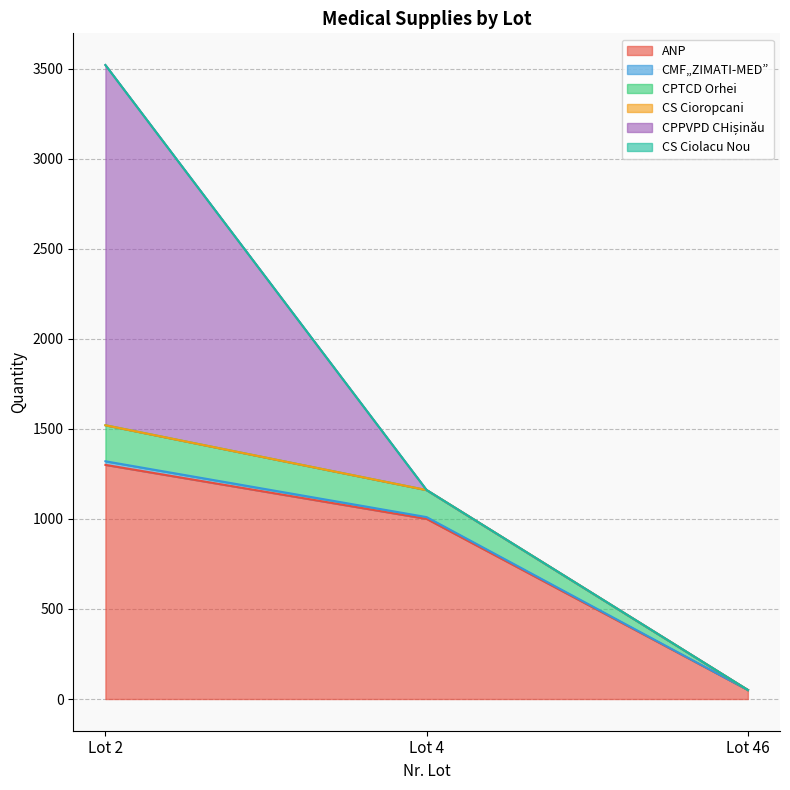

What is the total value across all series at Lot 46?

50